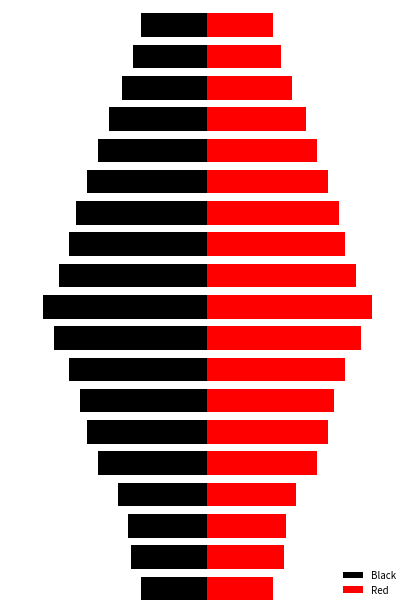

What is the label of the 14th bar from the right?

5.0